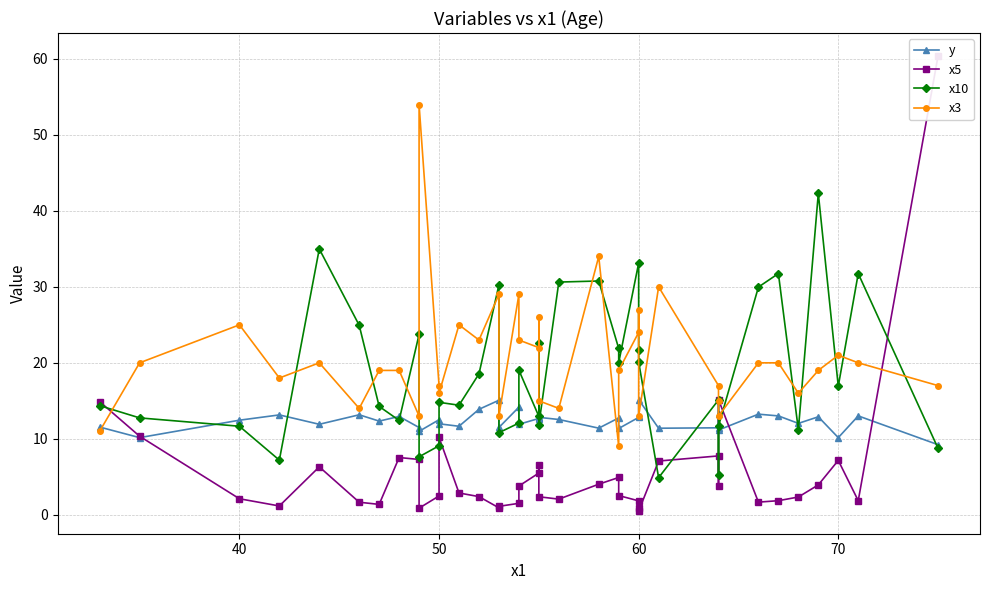

Which series ends up on top after the final intersection of x3 and x5?

x5